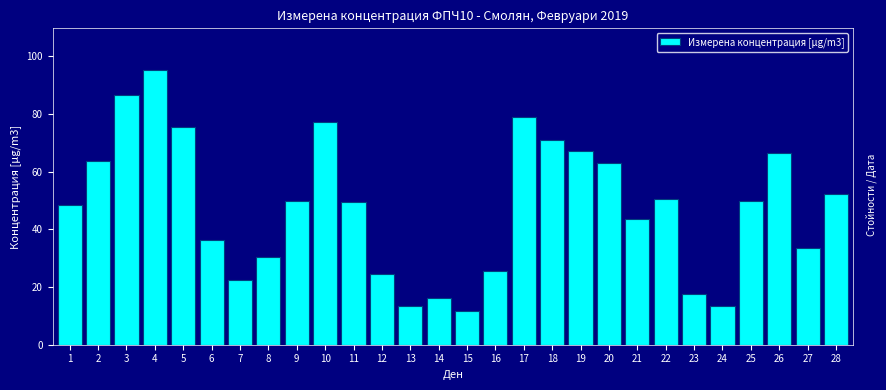

True or false: the data shows 22.1 at 3.

False